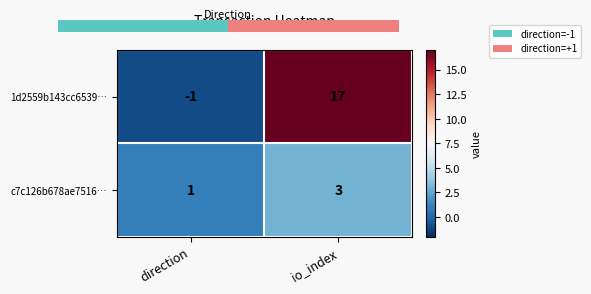

Reading right to left, list all the values displayed in this chart.

1d2559b143cc6539…: 17	-1
c7c126b678ae7516…: 3	1